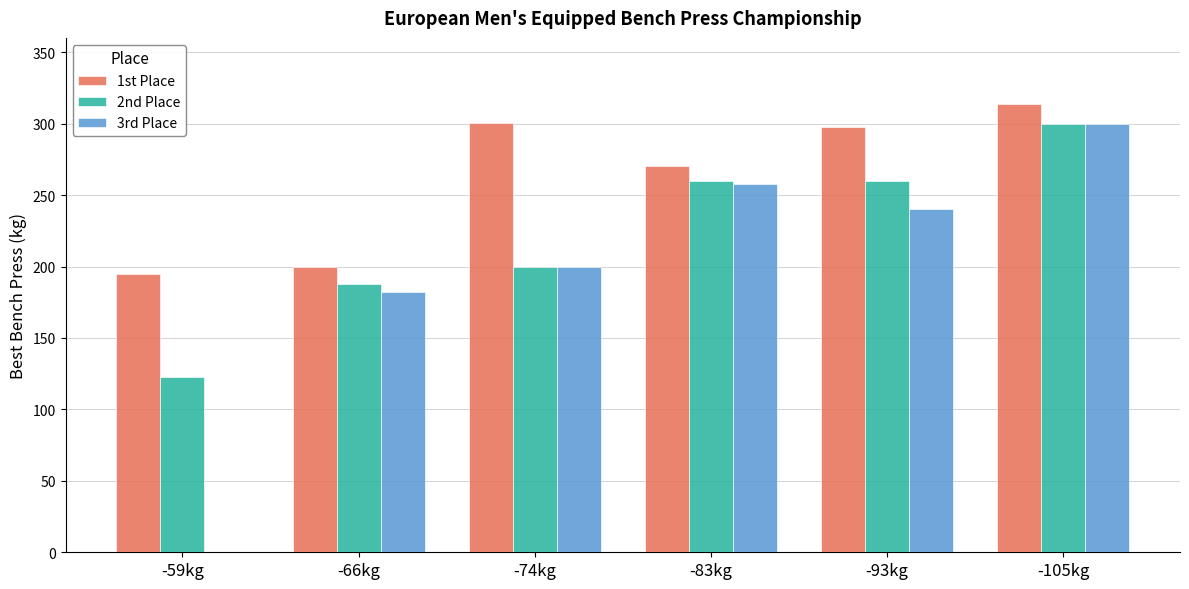

At which category is the sum across all series the highest?

-105kg